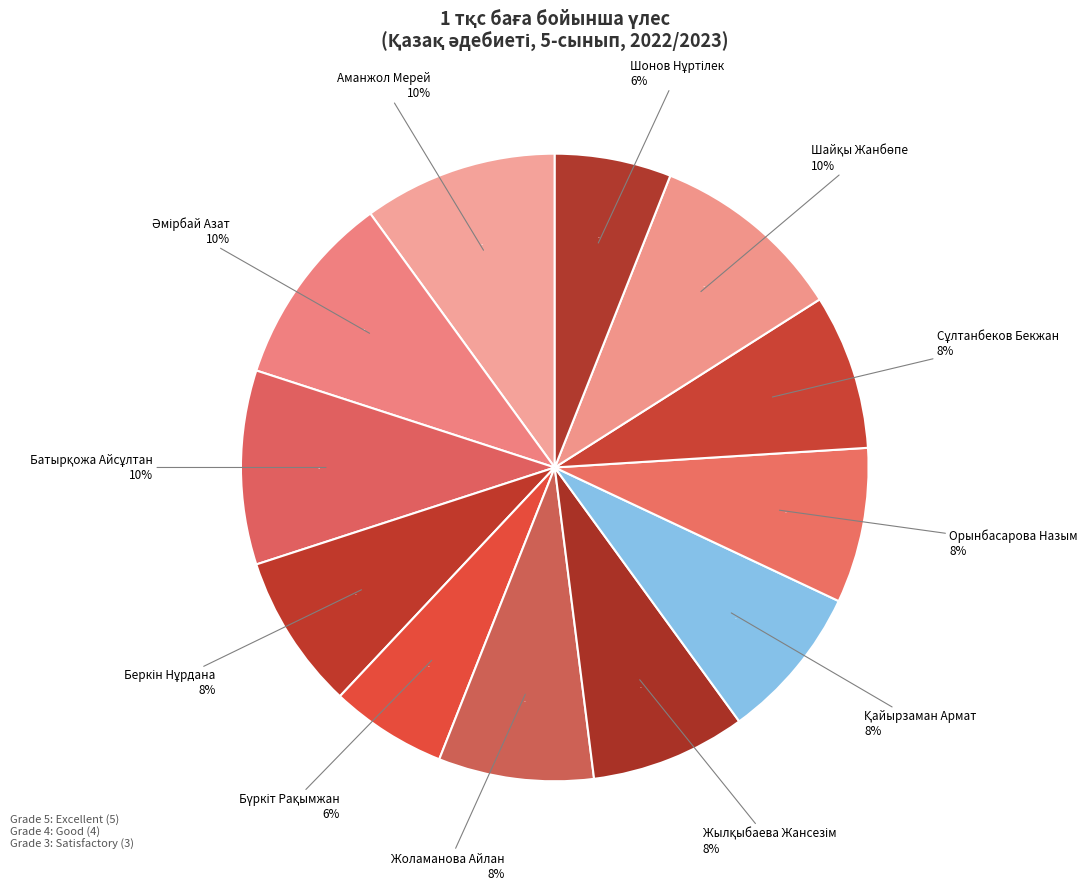

Does any single category account for the majority?

No